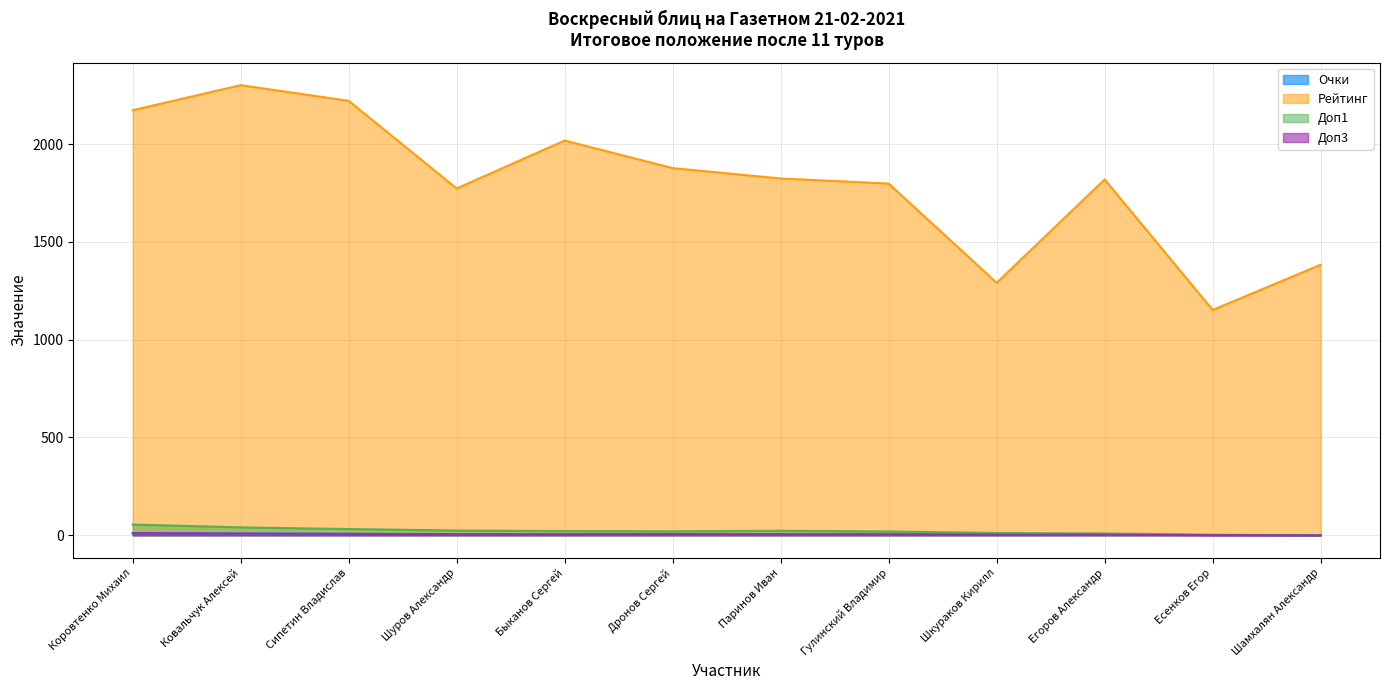

Reading right to left, list all the values displayed in this chart.

Очки: Шамхалян Александр=0.0	Есенков Егор=1.5	Егоров Александр=3.5	Шкураков Кирилл=4.0	Гулинский Владимир=5.5	Паринов Иван=5.5	Дронов Сергей=6.0	Быканов Сергей=6.0	Шуров Александр=6.0	Сипетин Владислав=8.0	Ковальчук Алексей=9.0	Коровтенко Михаил=11.0
Рейтинг: Шамхалян Александр=1383.0	Есенков Егор=1152.0	Егоров Александр=1819.0	Шкураков Кирилл=1291.0	Гулинский Владимир=1798.0	Паринов Иван=1824.0	Дронов Сергей=1877.0	Быканов Сергей=2018.0	Шуров Александр=1773.0	Сипетин Владислав=2221.0	Ковальчук Алексей=2301.0	Коровтенко Михаил=2173.0
Доп1: Шамхалян Александр=0.0	Есенков Егор=2.8	Егоров Александр=9.5	Шкураков Кирилл=11.8	Гулинский Владимир=19.5	Паринов Иван=23.2	Дронов Сергей=20.5	Быканов Сергей=21.8	Шуров Александр=24.5	Сипетин Владислав=32.0	Ковальчук Алексей=40.5	Коровтенко Михаил=55.0
Доп3: Шамхалян Александр=0.0	Есенков Егор=1.0	Егоров Александр=3.0	Шкураков Кирилл=3.0	Гулинский Владимир=5.0	Паринов Иван=5.0	Дронов Сергей=6.0	Быканов Сергей=5.0	Шуров Александр=5.0	Сипетин Владислав=7.0	Ковальчук Алексей=9.0	Коровтенко Михаил=11.0